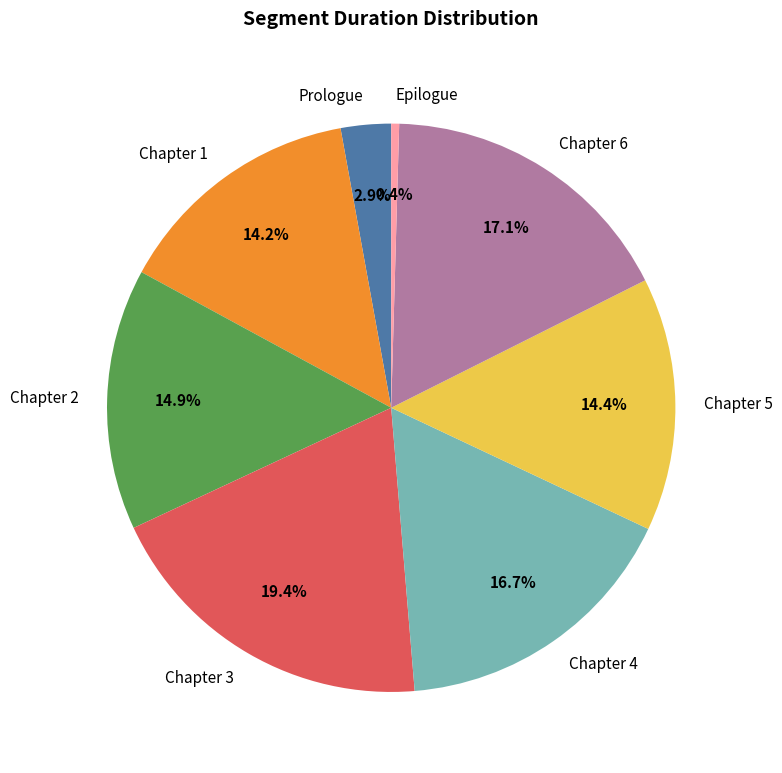

Does Chapter 4 represent more than half of the total?

No